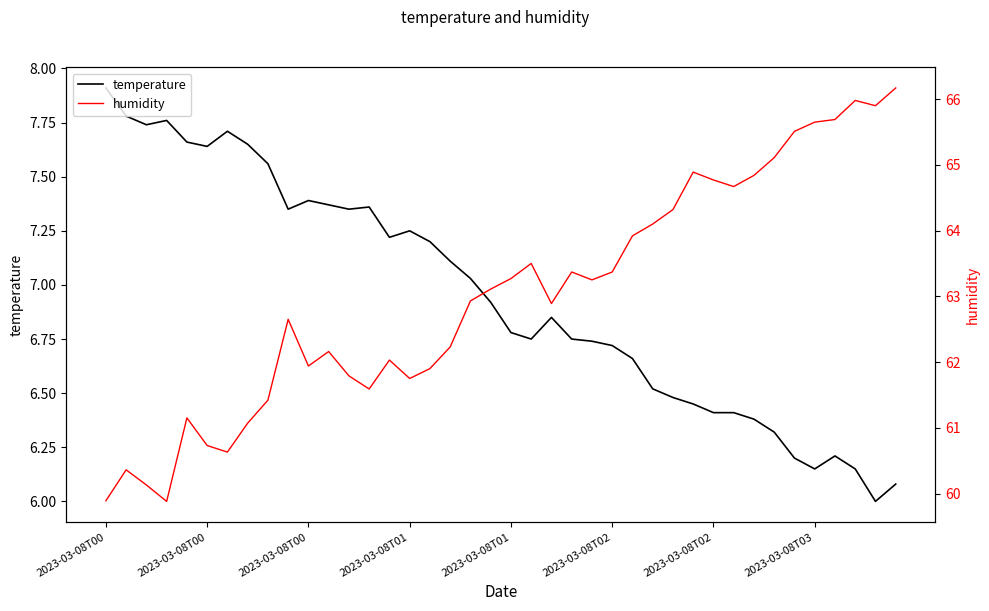

True or false: temperature and humidity intersect in this chart.

False